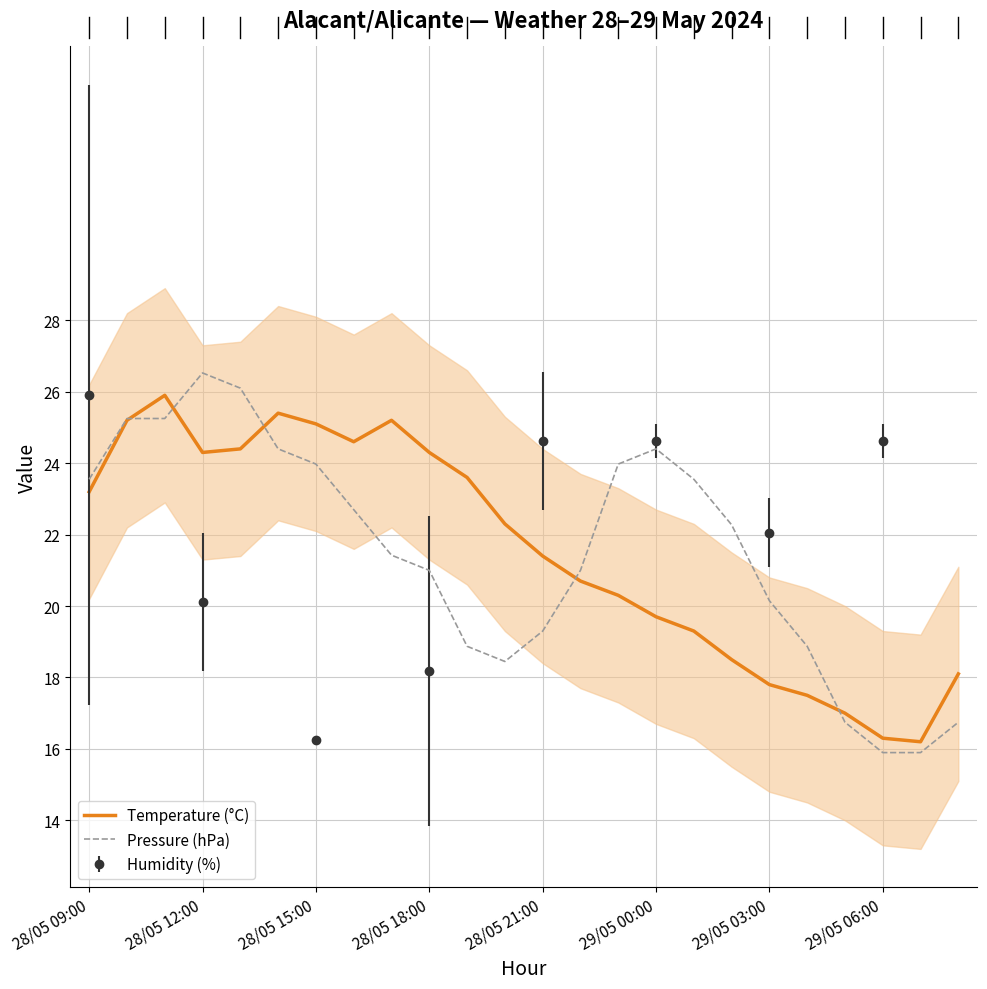

The value of Temperature (°C) at 28/05 18:00 is 12.5. True or false?

False